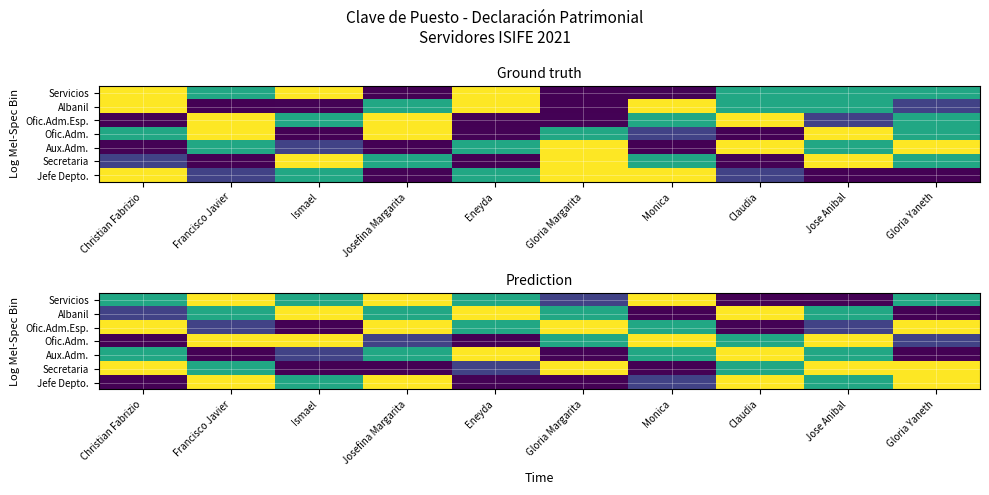

What is the minimum value shown in the chart?

10108